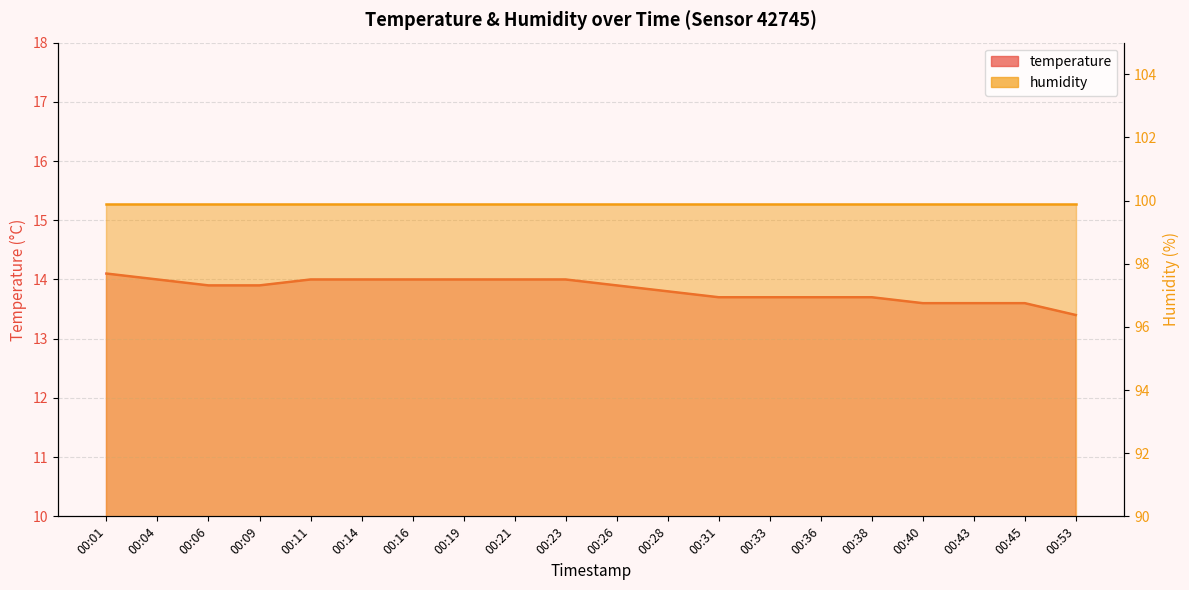

Which label corresponds to the smallest value in the chart?

00:53